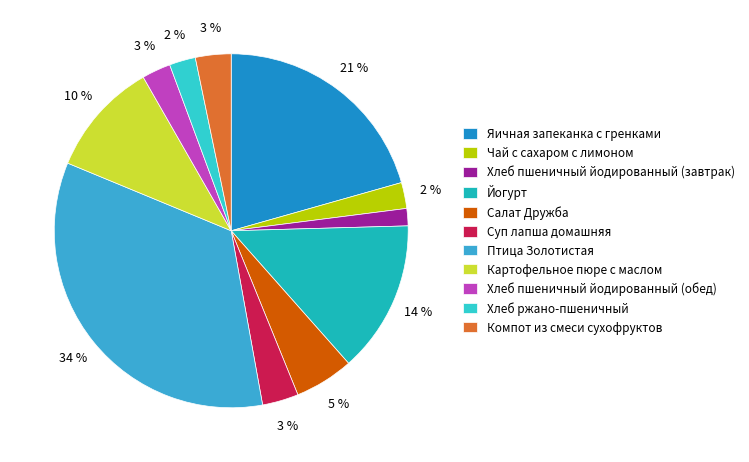

Is the sum of Суп лапша домашняя and Яичная запеканка с гренками greater than half?

No